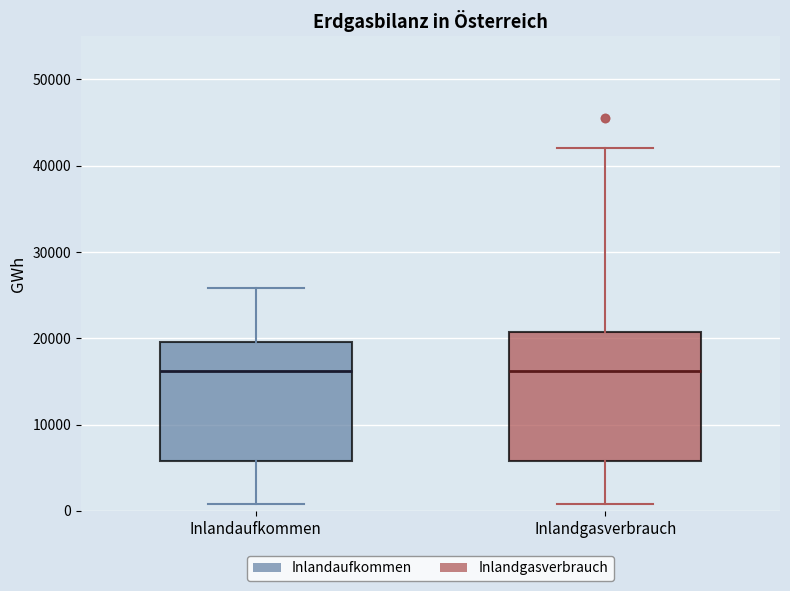

Where does the upper whisker of the box for Inlandgasverbrauch end on the y-axis? The values are not printed on the chart, so give them approximately, as read against the axis.

42000